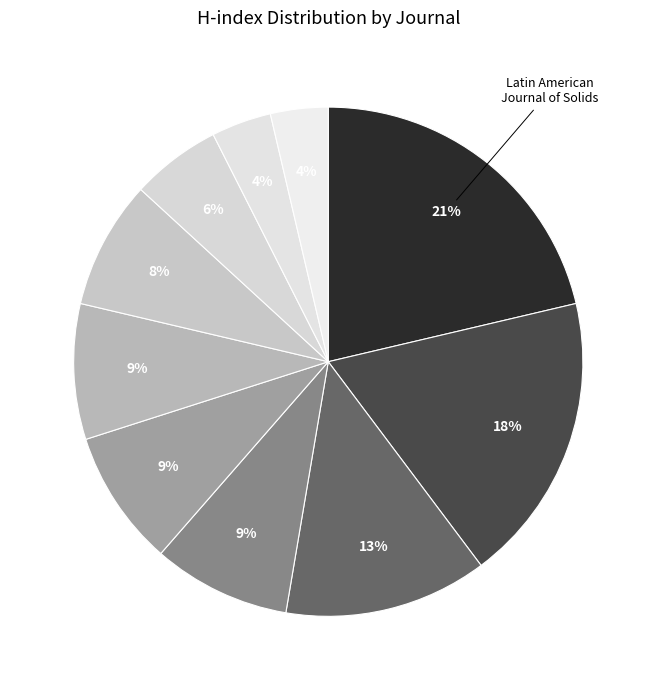

Which slice is the largest?

Latin American Journal of Solids